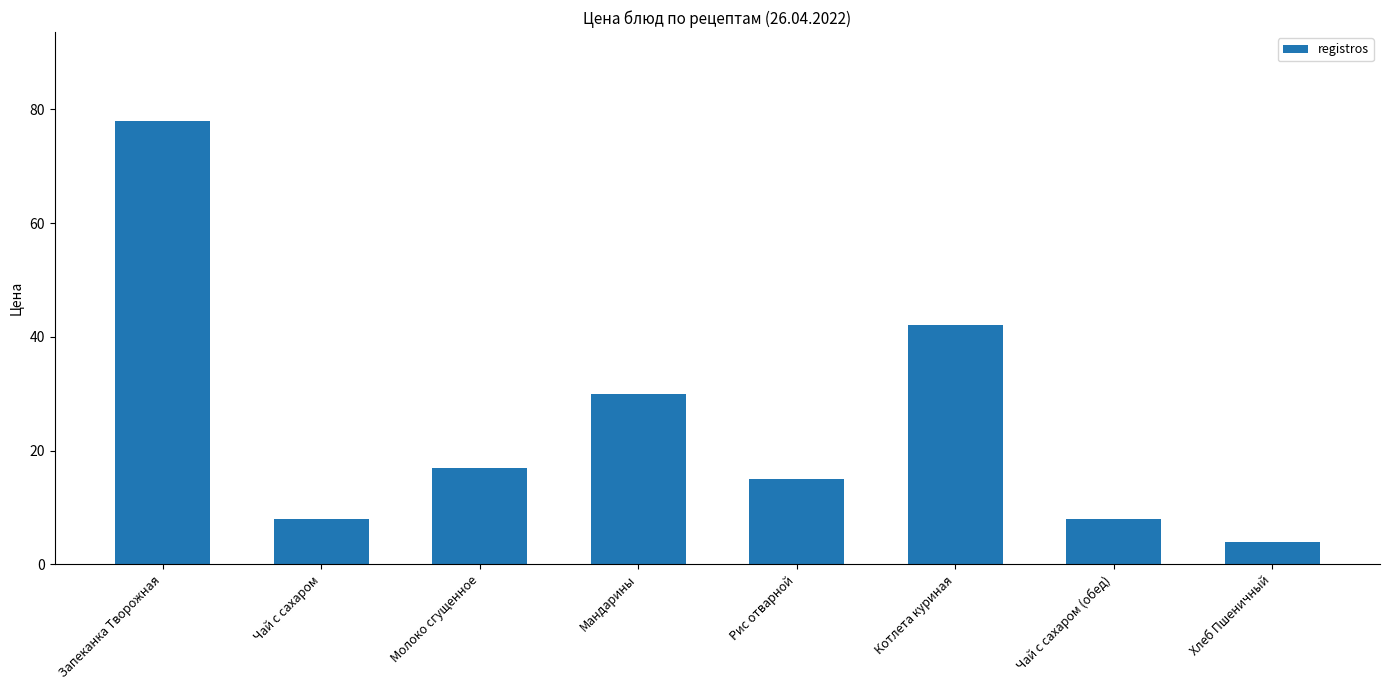

What is the maximum value shown in the chart?

78